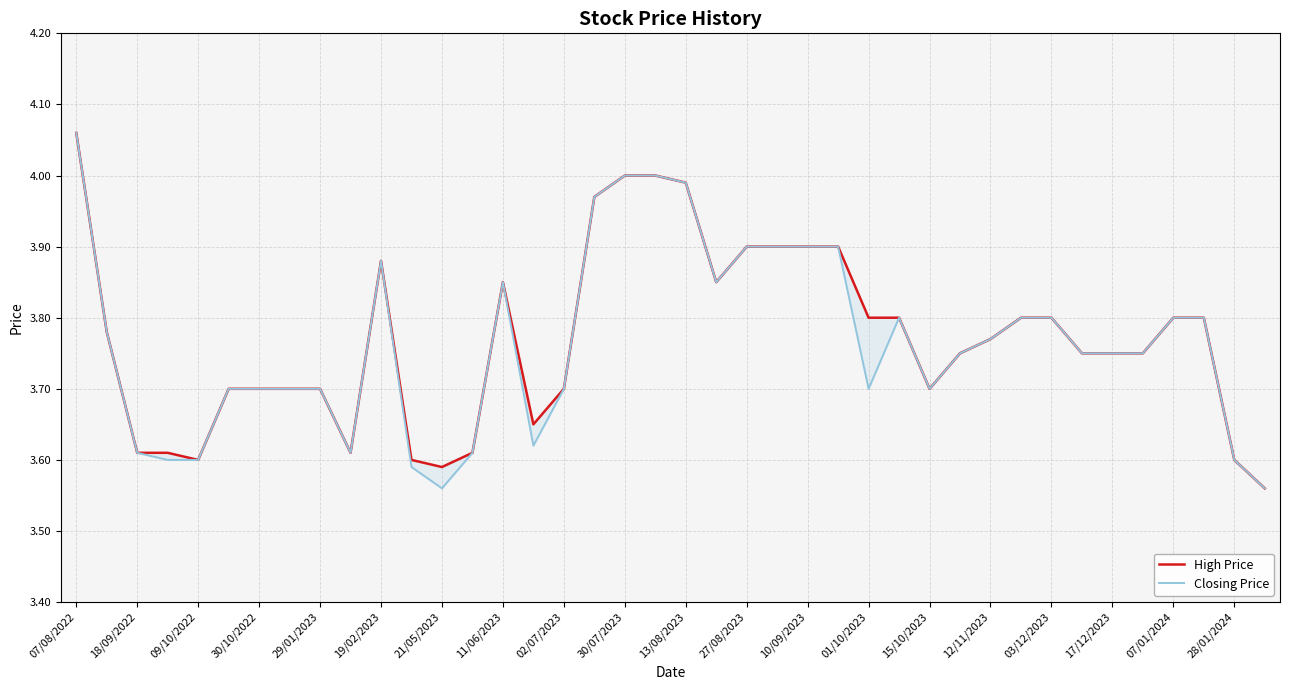

Which category has the lowest value across all series?

39